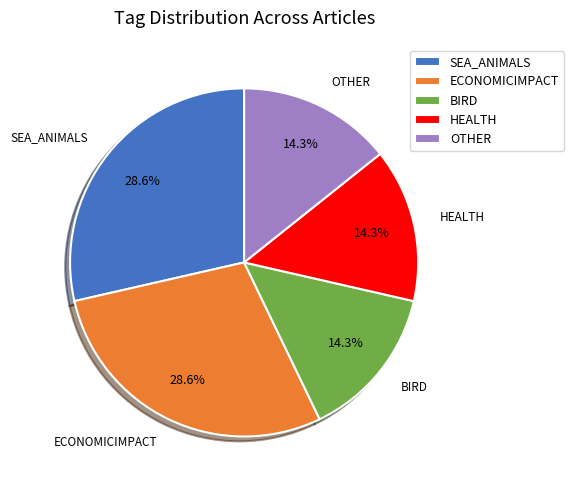

How many segments does this pie chart have?

5